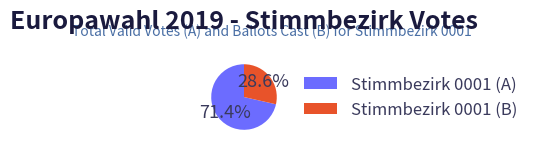

Rank the categories by value from lowest to highest.

Stimmbezirk 0001 (B), Stimmbezirk 0001 (A)